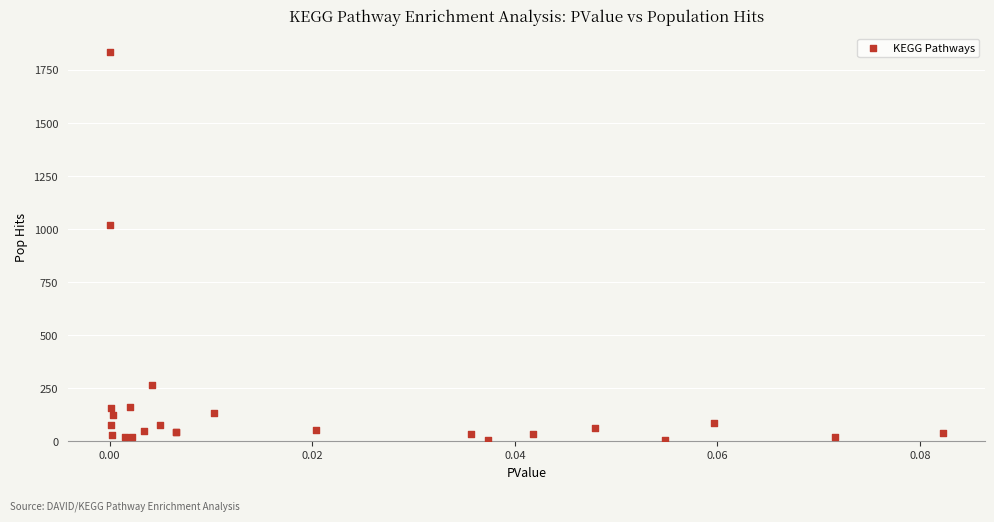

What Y value in the scatter plot is closest to 920?

1019